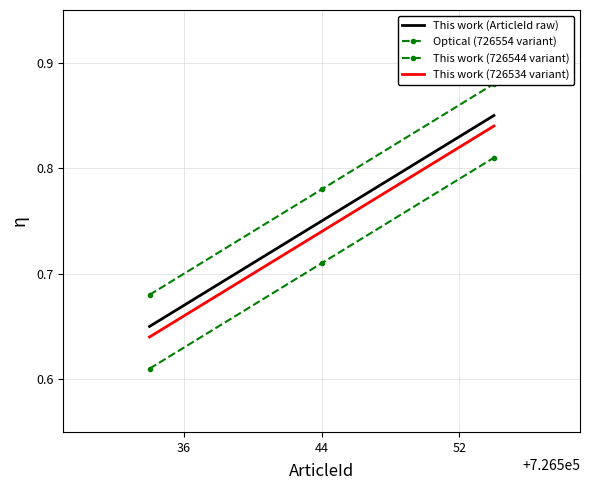

What is the minimum value shown in the chart?

0.6